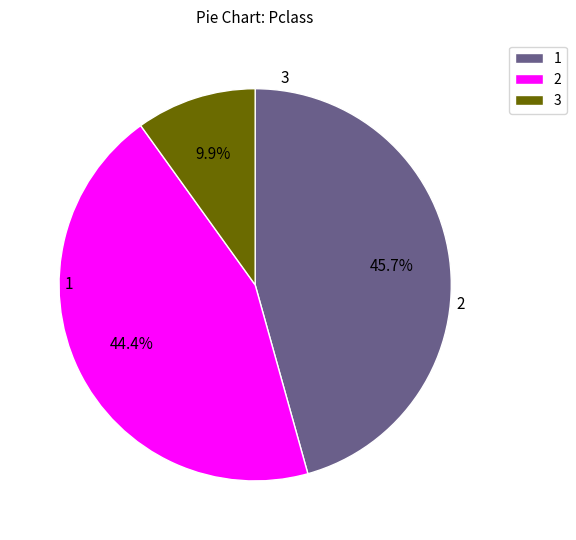

Approximately how many times larger is the value at 2 compared to 1?

1.0